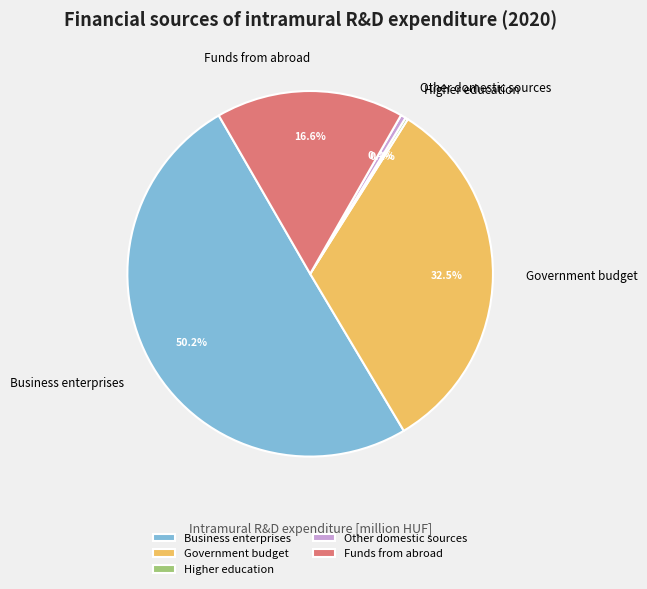

Which slice is the largest?

Business enterprises